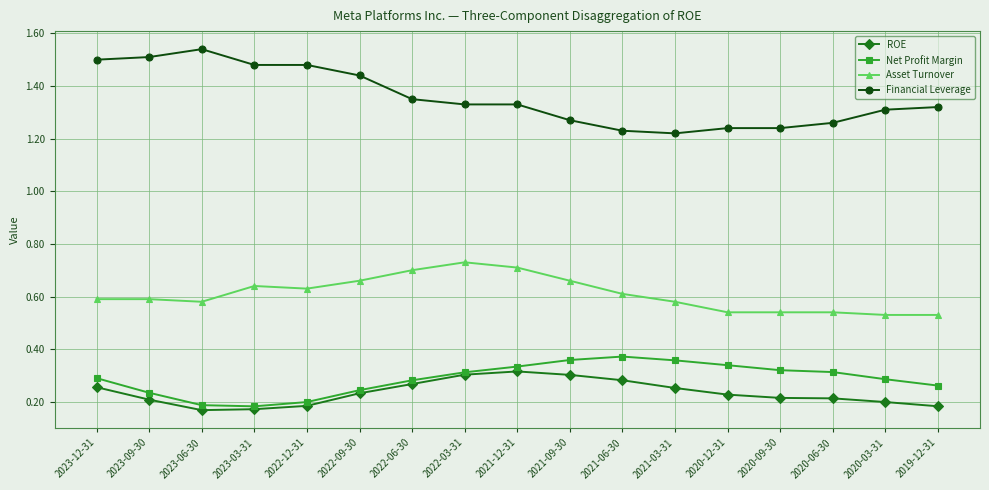

Between 2023-06-30 and 2020-06-30, which series saw the biggest shift?

Financial Leverage